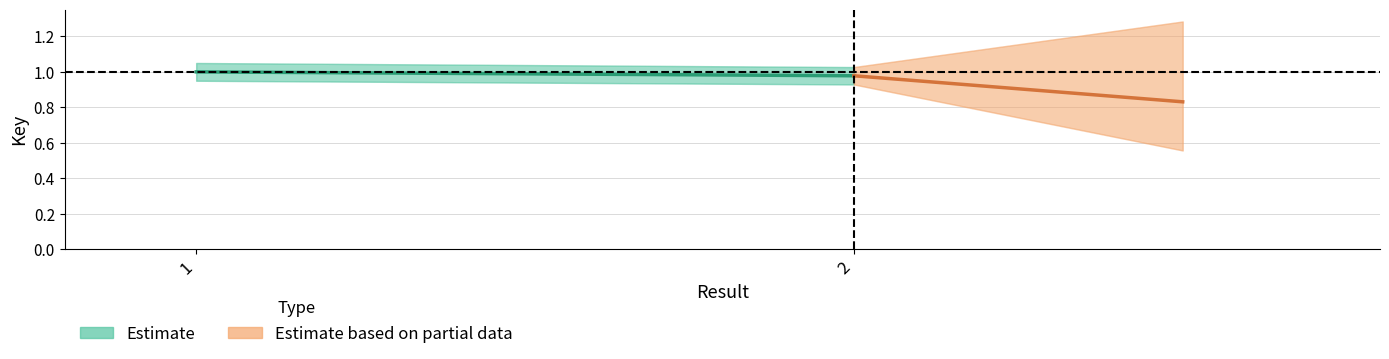

Is the value of Estimate at 2 greater than the value of Estimate based on partial data at 1?

No